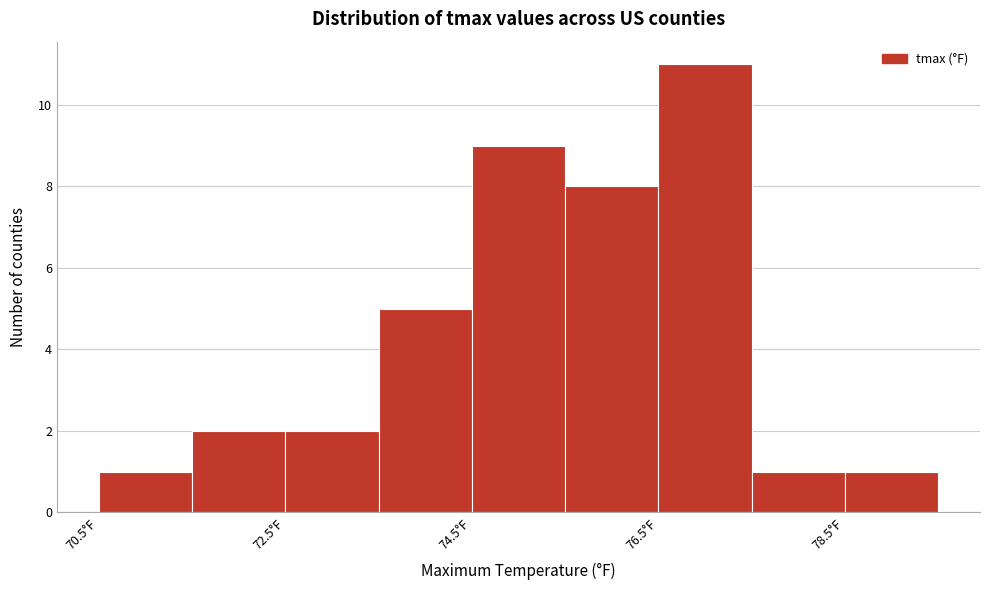

Reading left to right, transcribe this chart: for each bar, give the range it covers on the x-axis and its height. Neither the bar edges nor the heights are printed on the chart, so give them approximately, as read against the axes.

70.5 to 71.5: 1
71.5 to 72.5: 2
72.5 to 73.5: 2
73.5 to 74.5: 5
74.5 to 75.5: 9
75.5 to 76.5: 8
76.5 to 77.5: 11
77.5 to 78.5: 1
78.5 to 79.5: 1